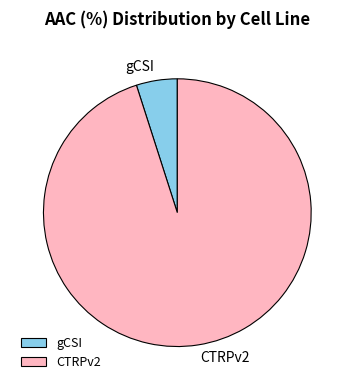

Is it true that CTRPv2 is 85% of the pie?

False